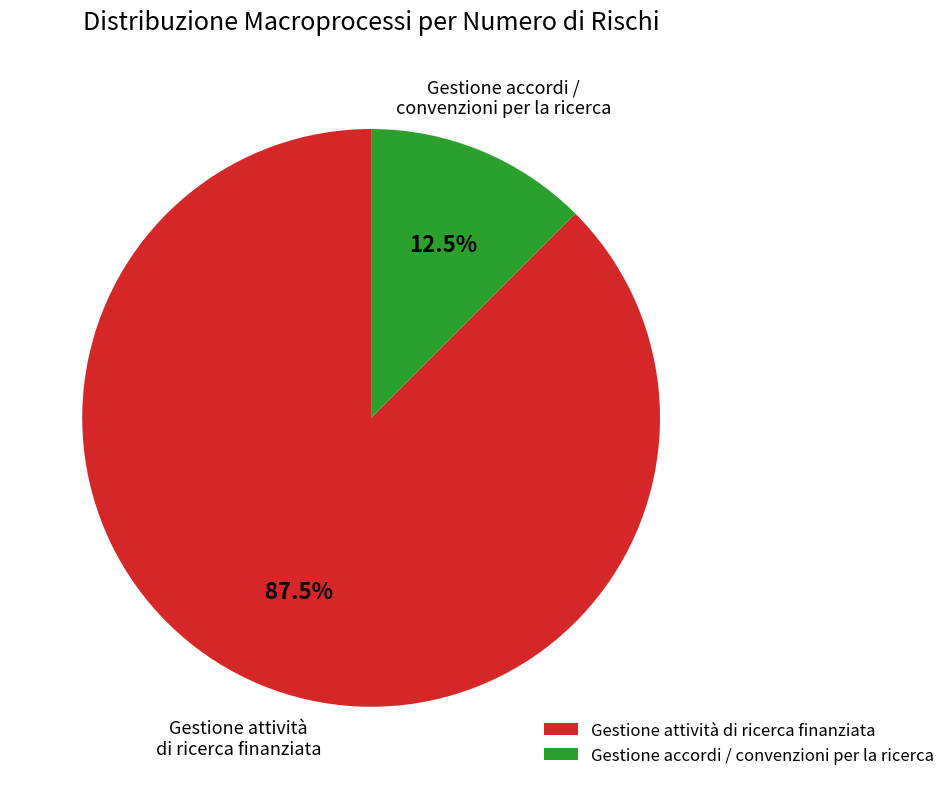

Is there any slice that represents more than half of the pie?

Yes